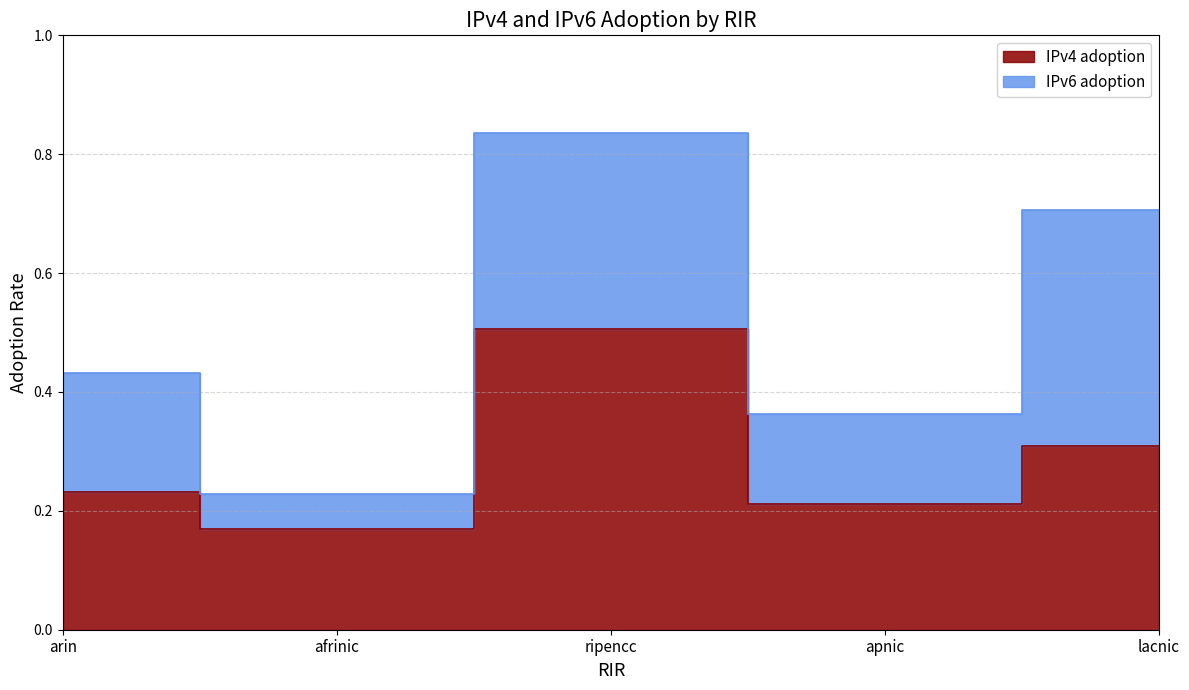

What is the difference between the maximum and minimum values?

0.3